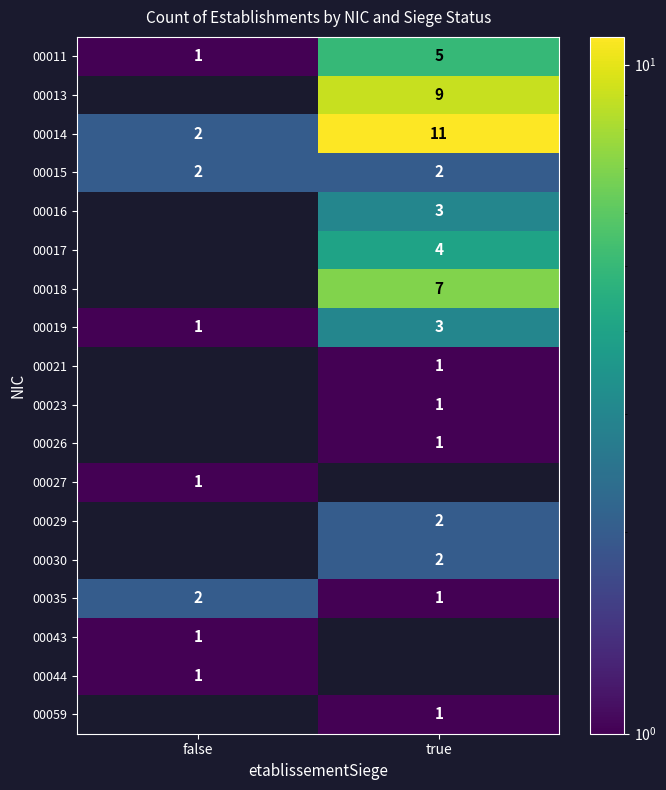

What is the average value of the 00011 series?

3